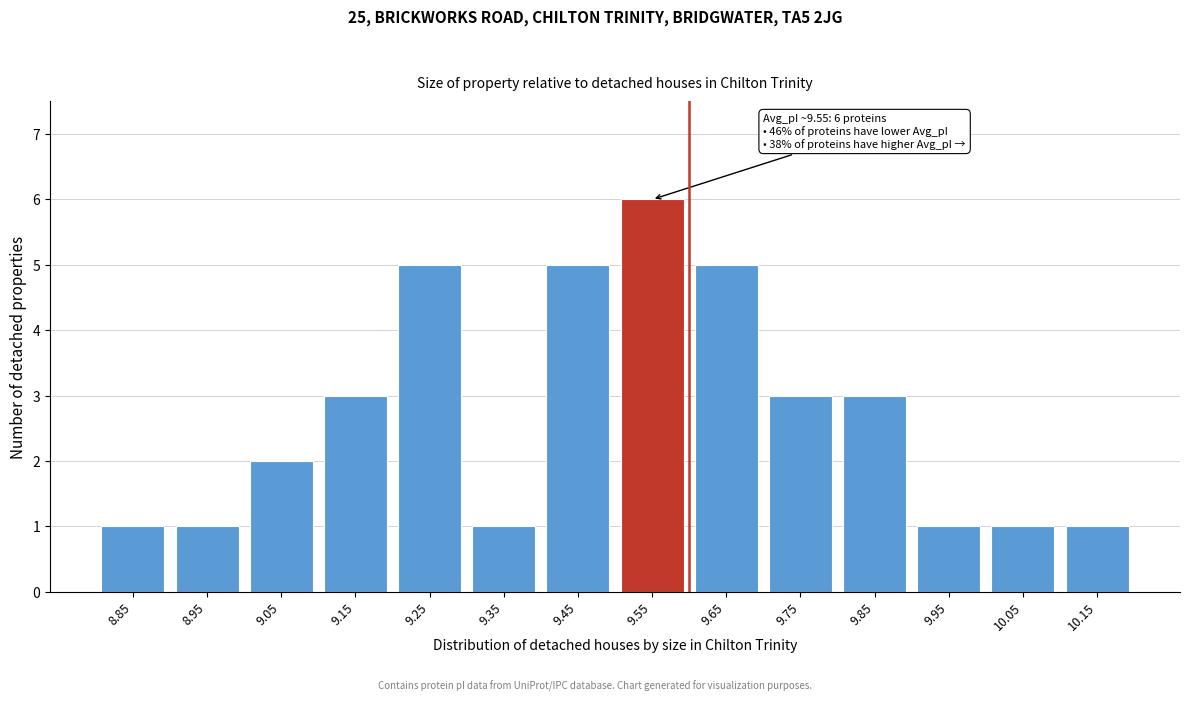

Reading left to right, transcribe all the data shown in this chart.

1	1	2	3	5	1	5	6	5	3	3	1	1	1